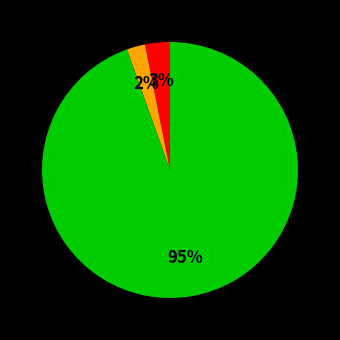

Does any single category account for the majority?

Yes